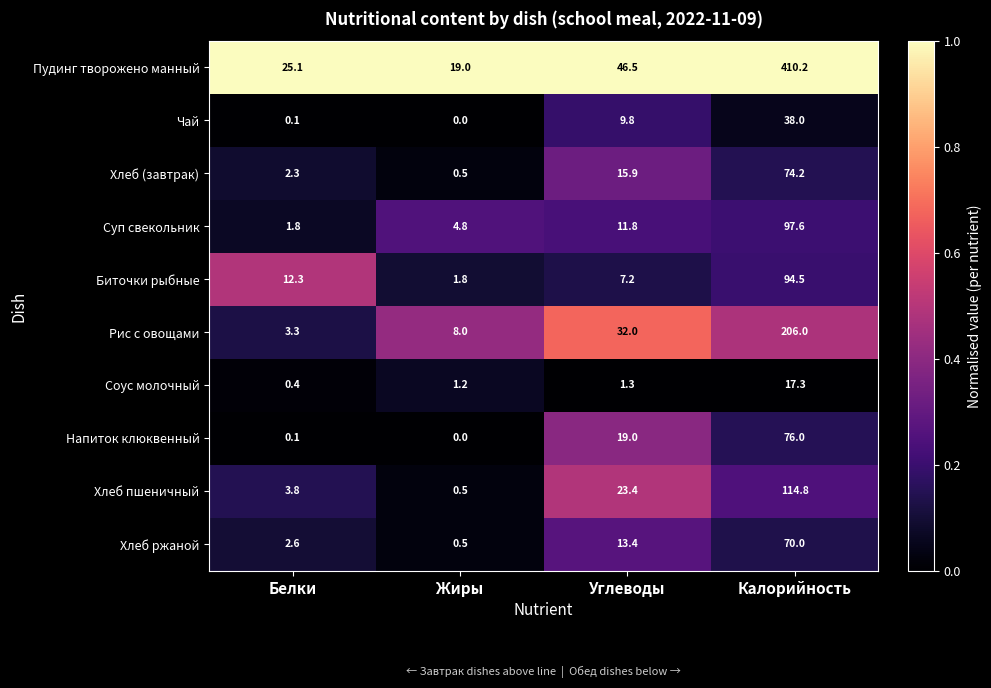

What is the difference between the maximum and minimum values in the Напиток клюквенный series?

76.0